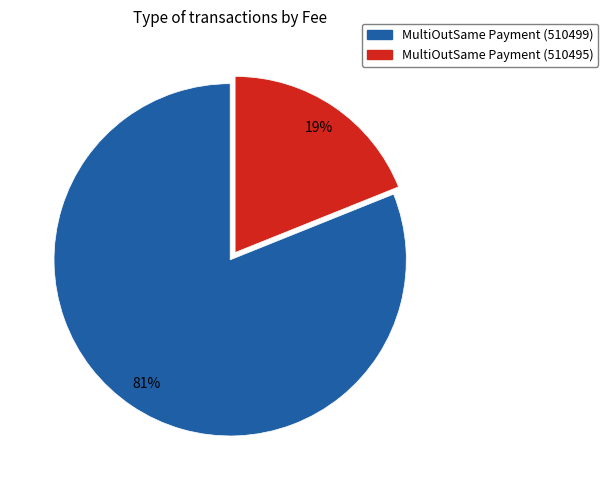

Count the number of slices in the pie.

2